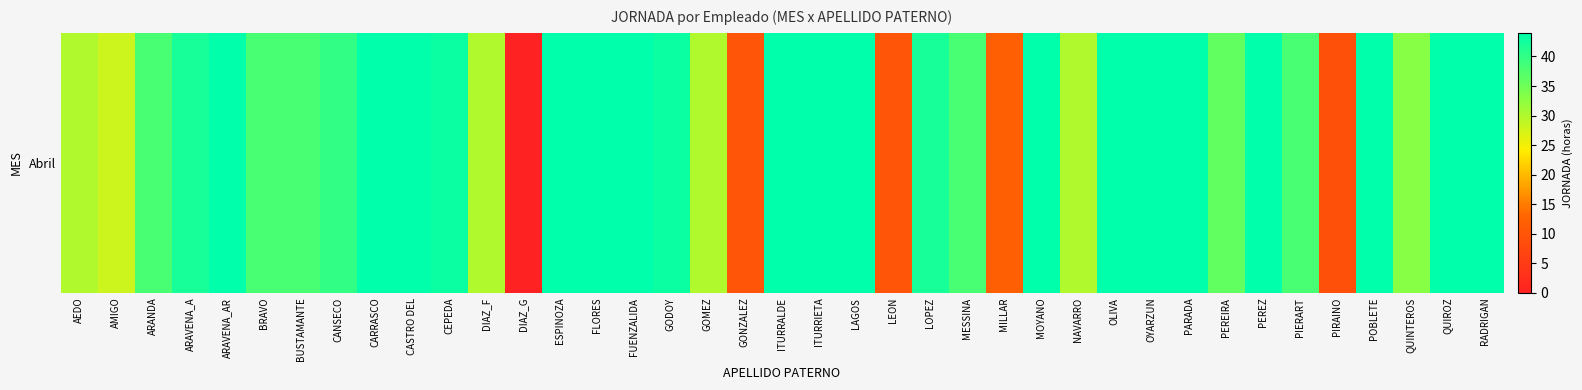

True or false: the data shows 44 at MOYANO.

True